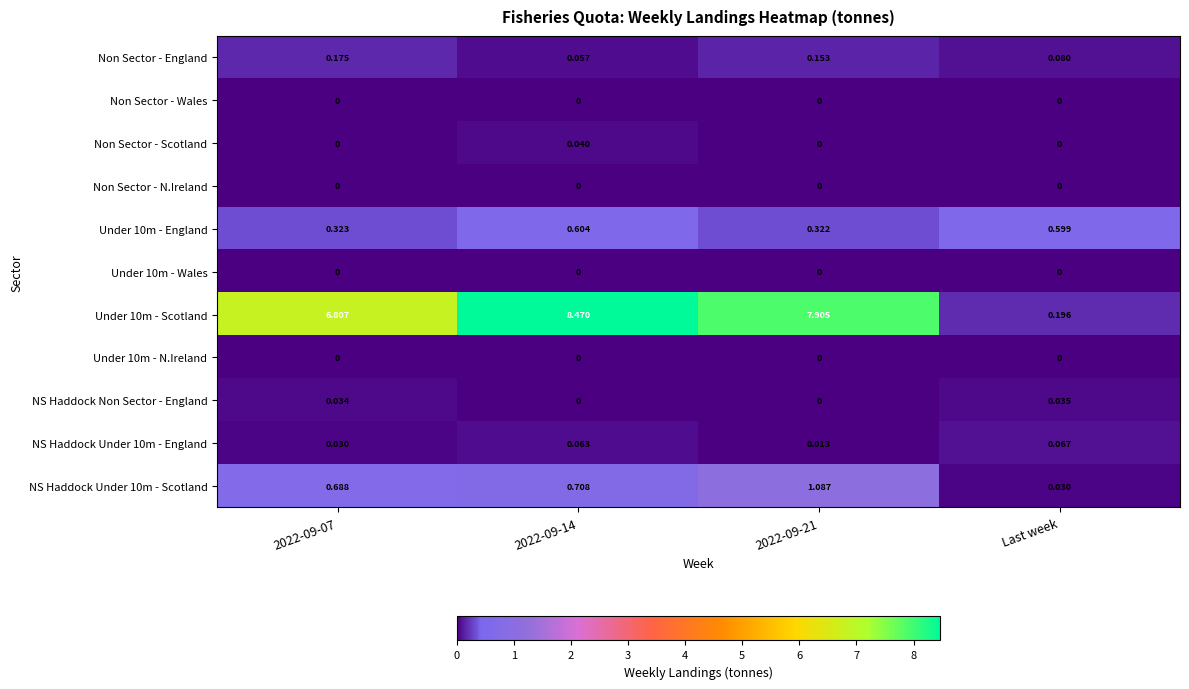

At which label does NS Haddock Under 10m - England reach its peak?

Last week